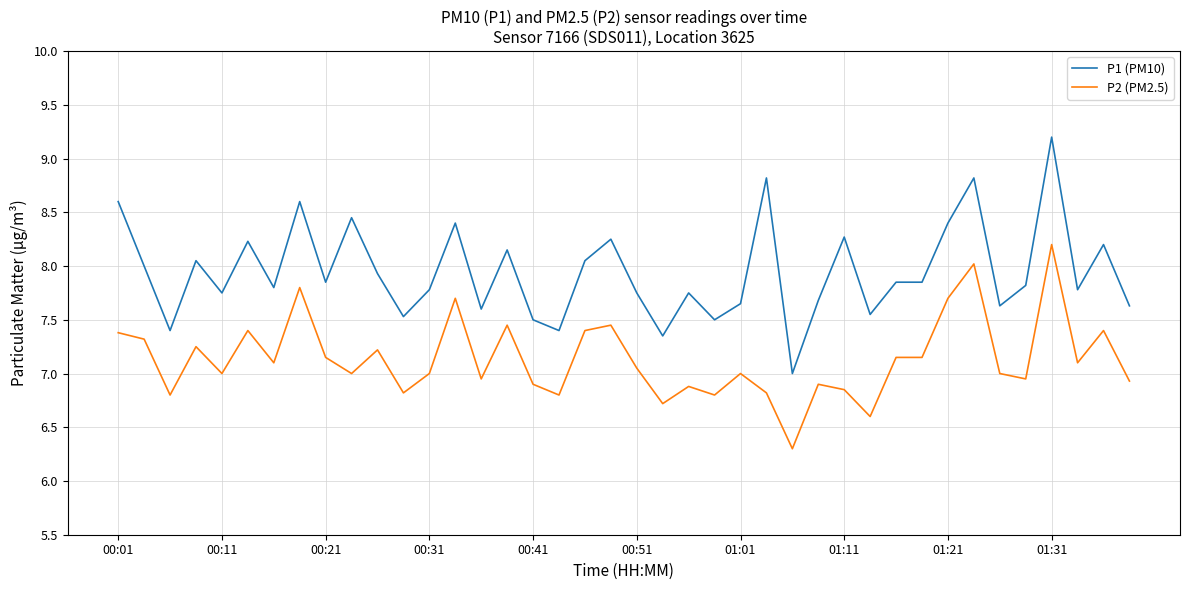

List the series in order of their peak value, highest first.

P1 (PM10), P2 (PM2.5)